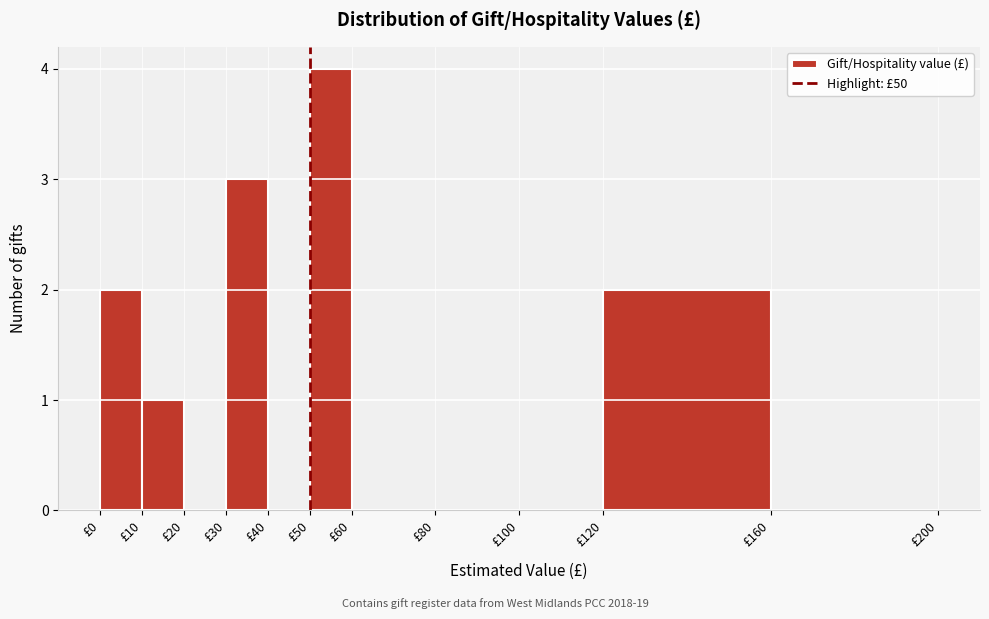

What is the height of the bar covering 30 to 40 on the x-axis? The values are not printed on the chart, so give them approximately, as read against the axis.

3